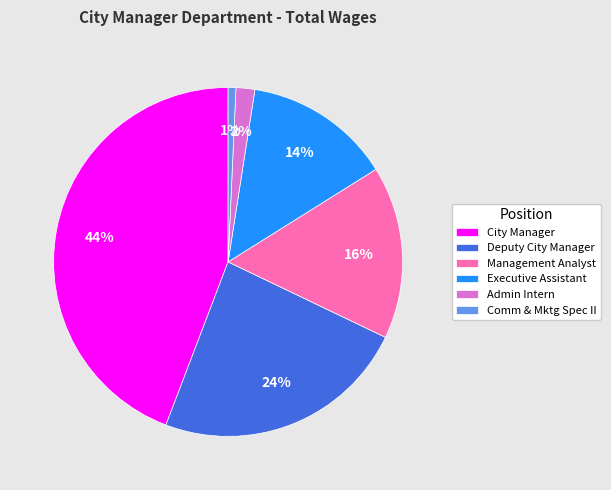

Between Comm & Mktg Spec II and Deputy City Manager, which is larger?

Deputy City Manager